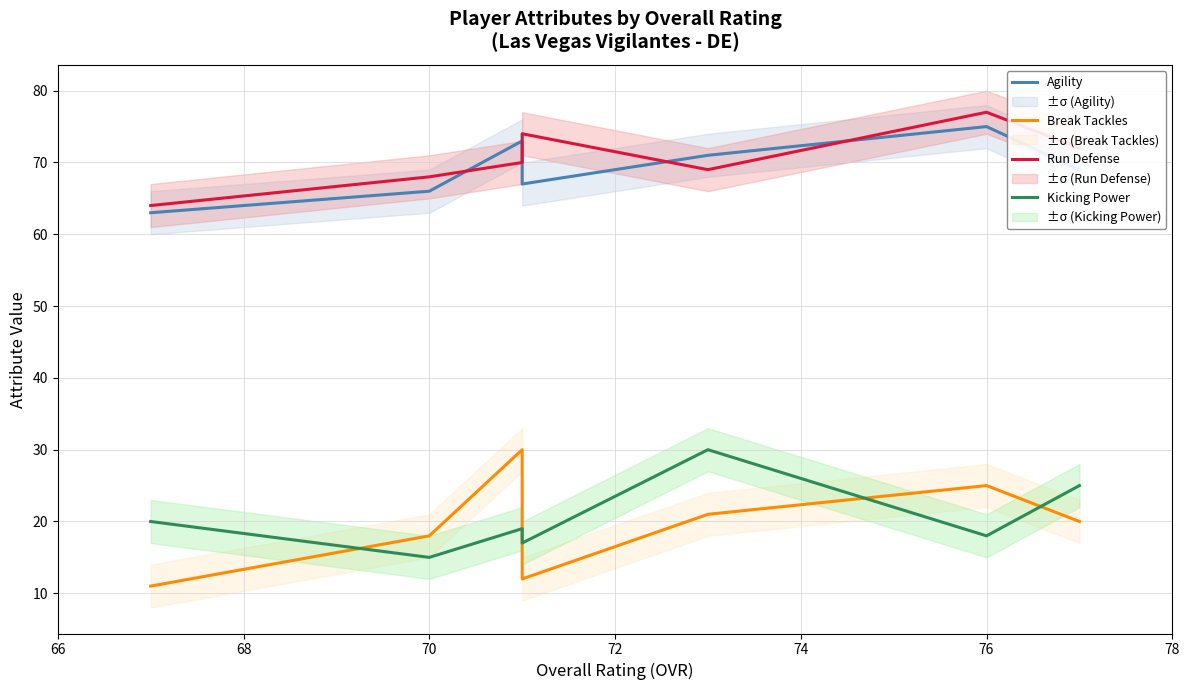

Rank the series by their maximum value, from lowest to highest.

Break Tackles, Kicking Power, Agility, Run Defense